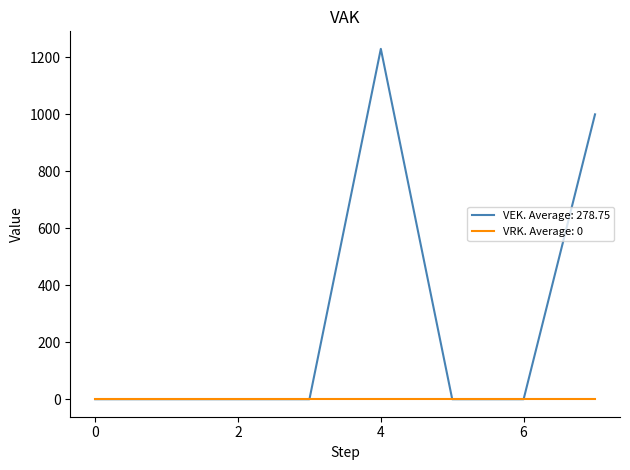

List the series in order of their overall mean, lowest first.

VRK. Average: 0, VEK. Average: 278.75